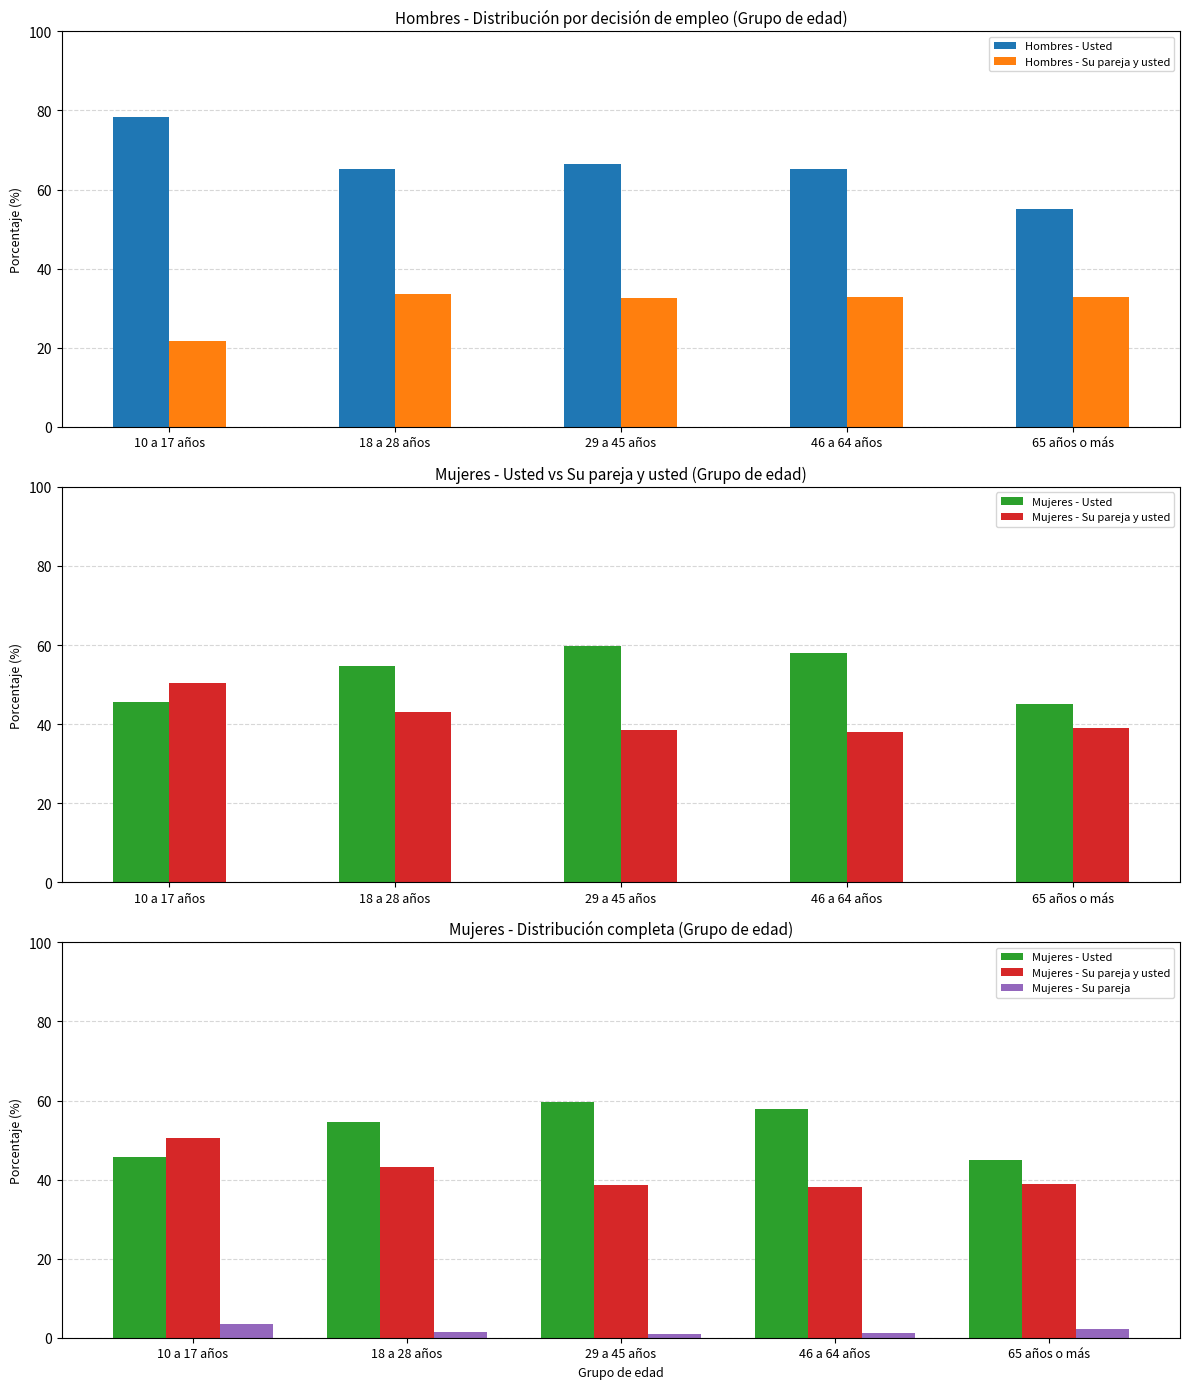

What are all the series names shown in the legend?

Hombres - Usted, Hombres - Su pareja y usted, Mujeres - Usted, Mujeres - Su pareja y usted, Mujeres - Su pareja